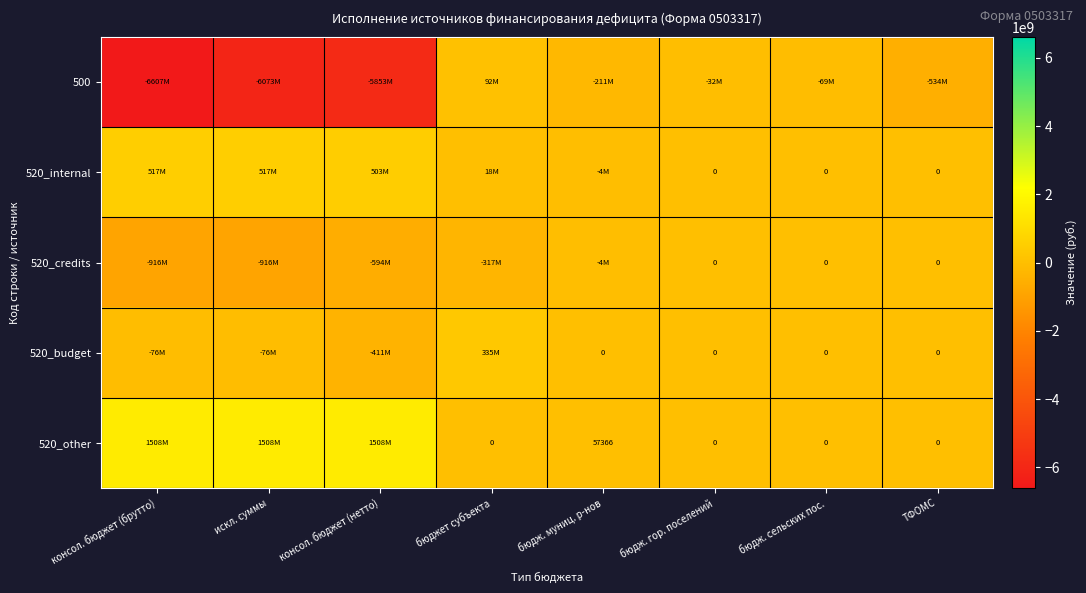

How many positive values does the 520_budget series have?

1